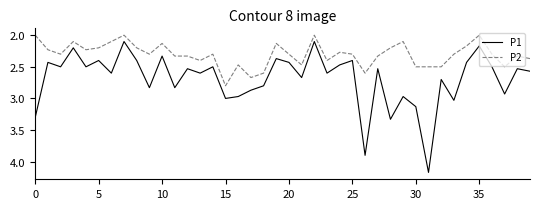

Which series has the widest spread of values?

P1